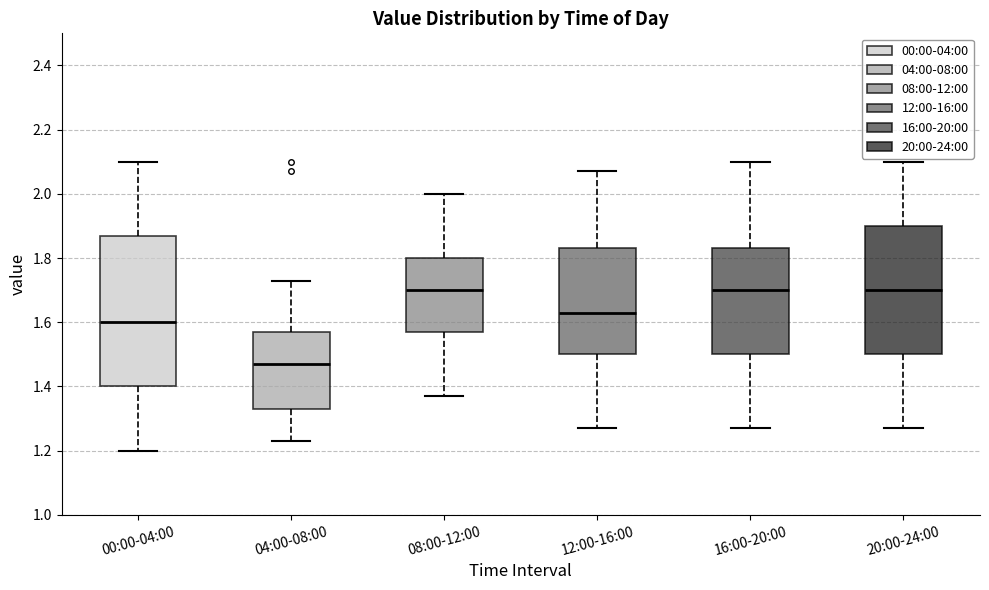

Which box is the tallest, from its lower edge to its upper edge?

00:00-04:00